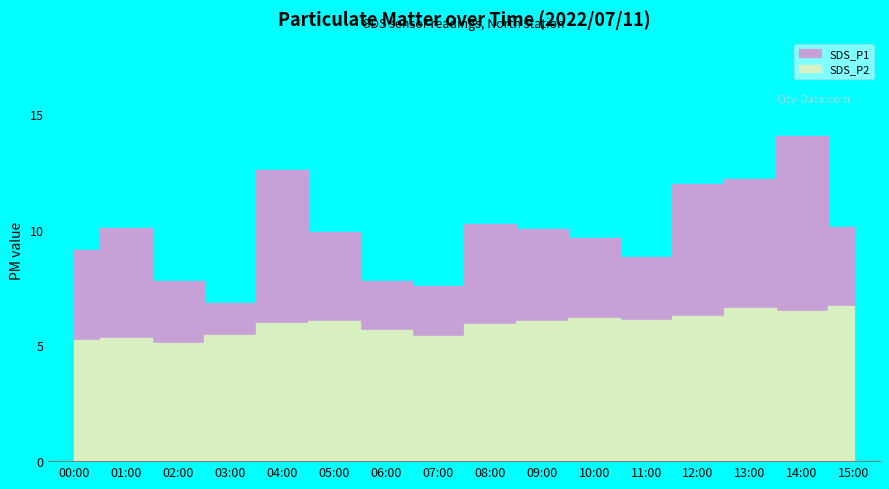

What is the difference between the second highest and second lowest values in the SDS_P2 series?

1.4